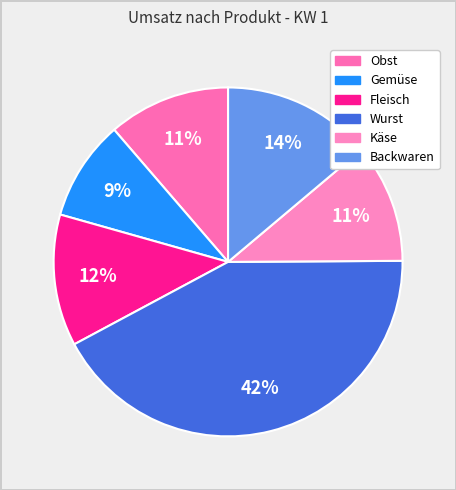

Which category has the biggest portion of the pie?

Wurst